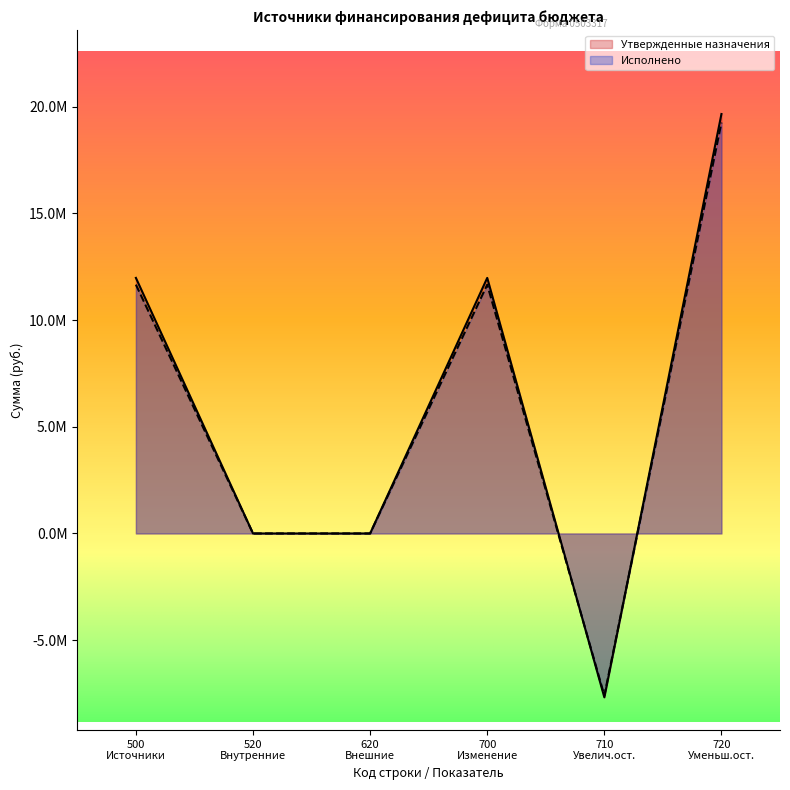

After their last crossing, which series has the higher values: Исполнено or Утвержденные назначения?

Утвержденные назначения